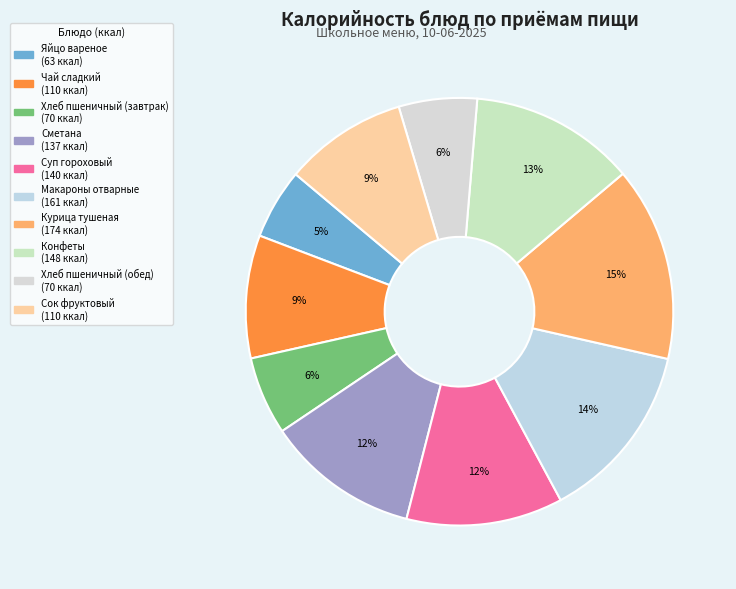

To the nearest percent, what is the combined percentage of Сметана and Яйцо вареное?

17%